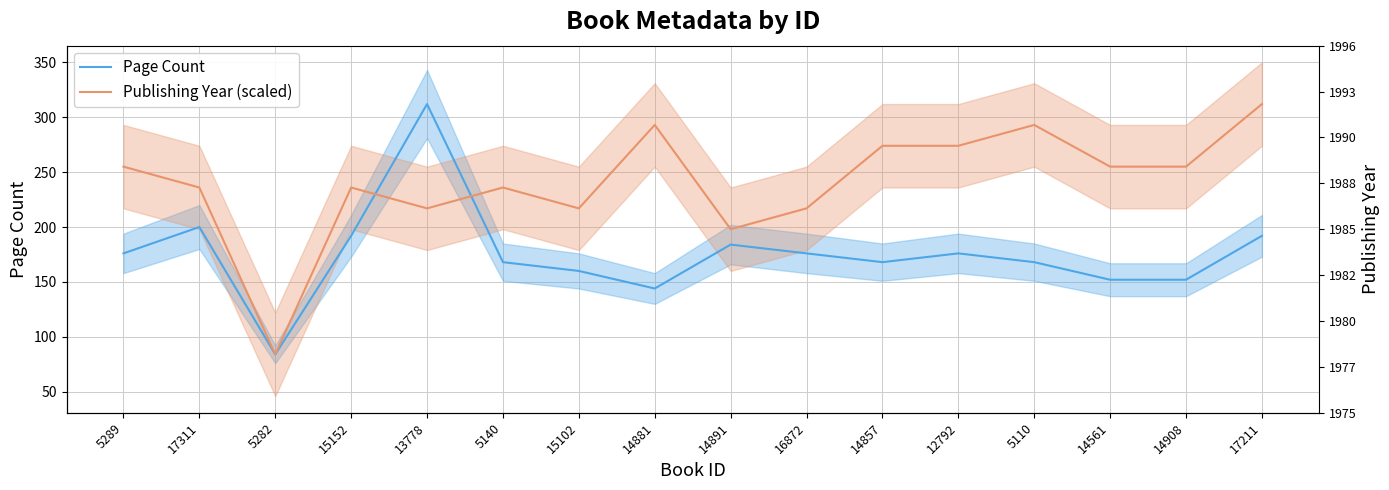

True or false: Publishing Year (scaled) and Page Count cross at least once.

True